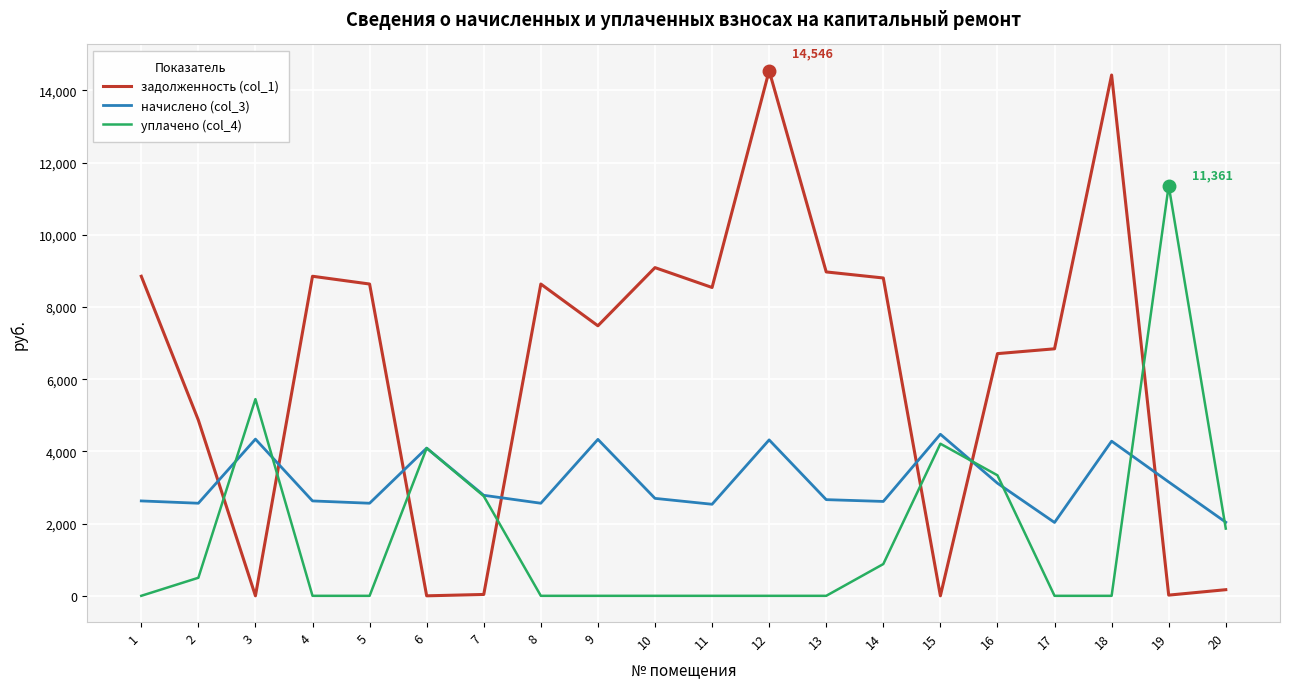

List the series in order of their overall mean, lowest first.

уплачено (col_4), начислено (col_3), задолженность (col_1)